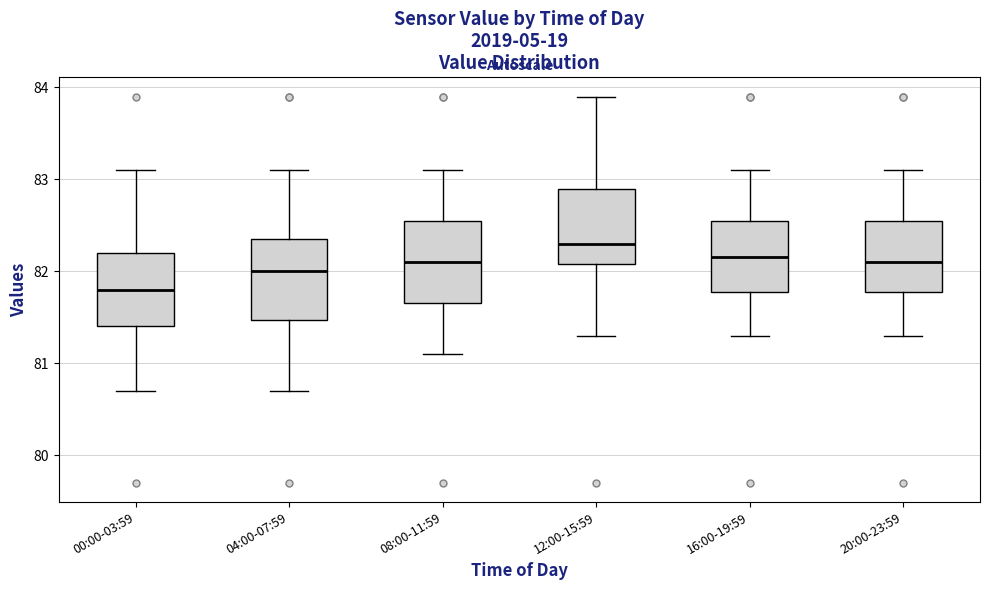

Where does the median line of the box for 00:00-03:59 sit on the y-axis? The values are not printed on the chart, so give them approximately, as read against the axis.

81.8